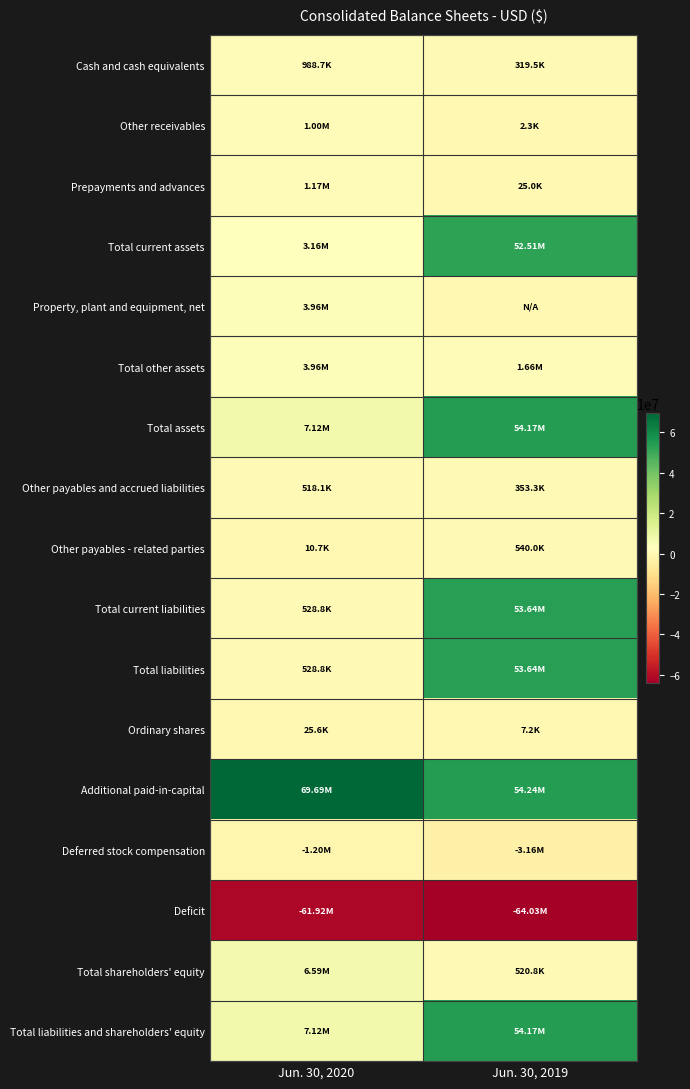

What is the minimum value shown in the chart?

-64031446